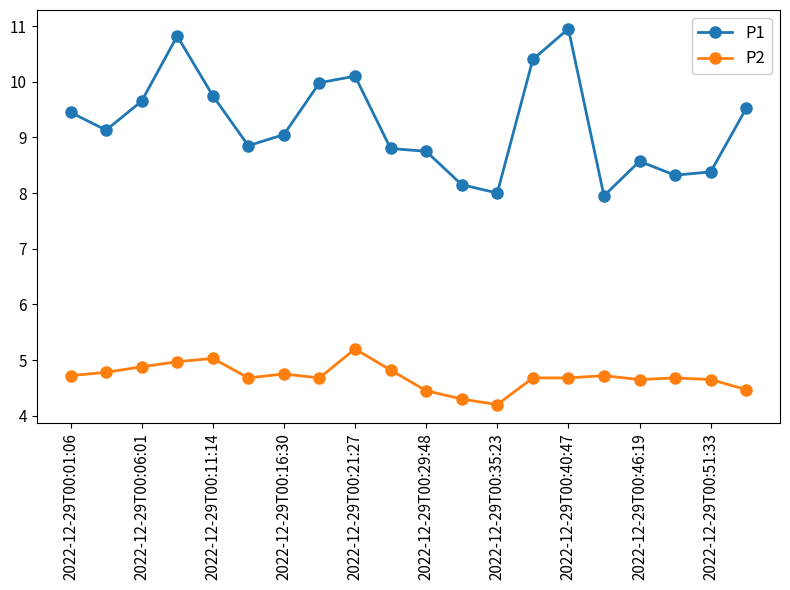

Which series has the largest total across all categories?

P1